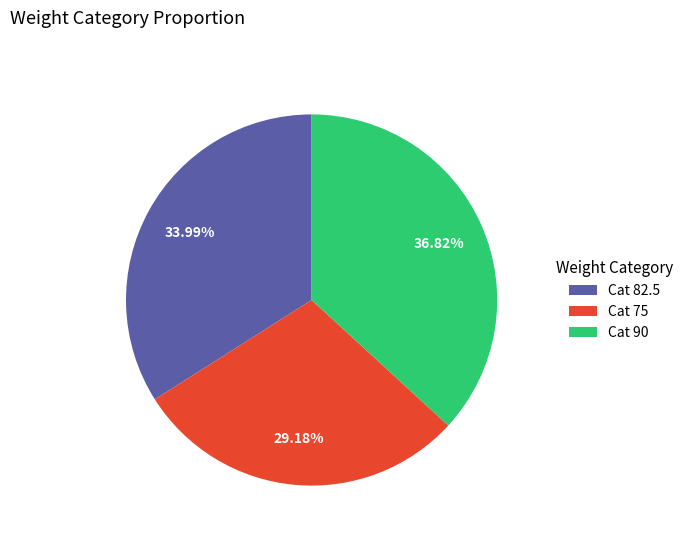

Count the number of slices in the pie.

3